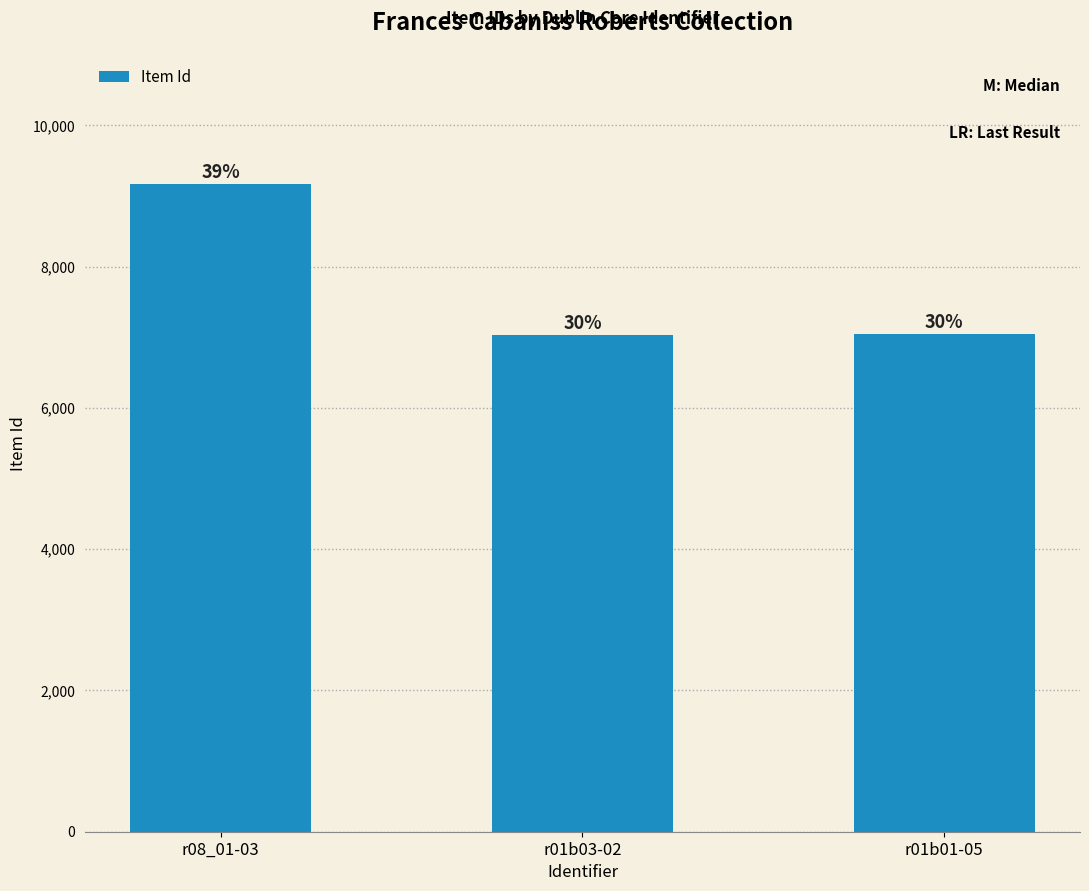

How many bars are there in total?

3